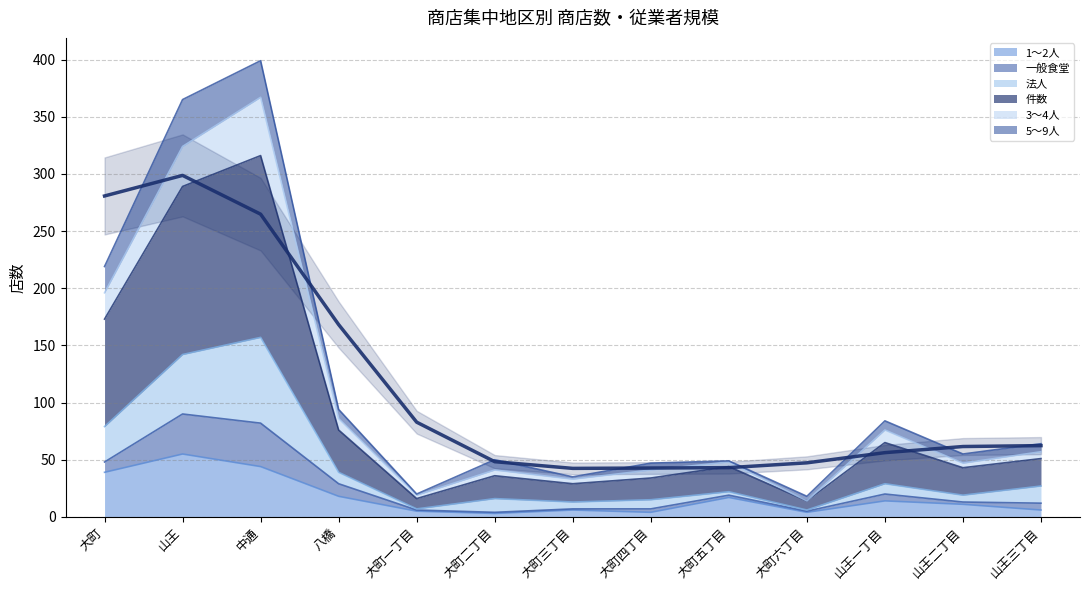

True or false: 1～2人 has a value of 55 at 山王.

True